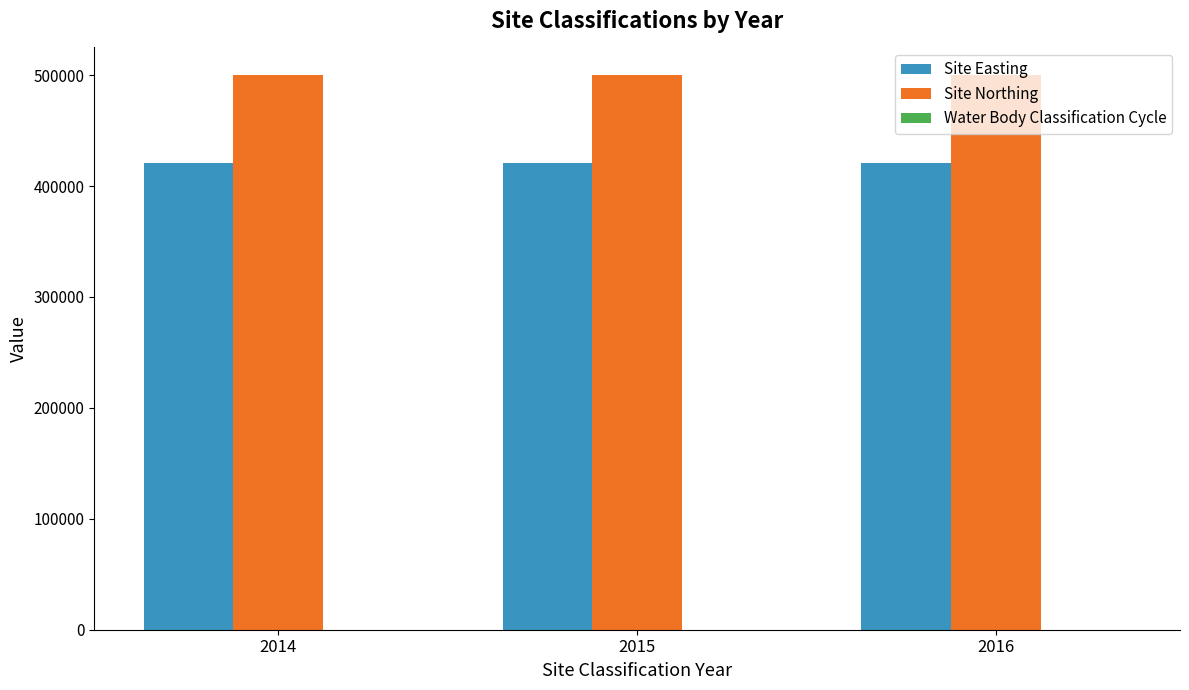

Is it true that Site Easting equals 222674 at 2015?

False